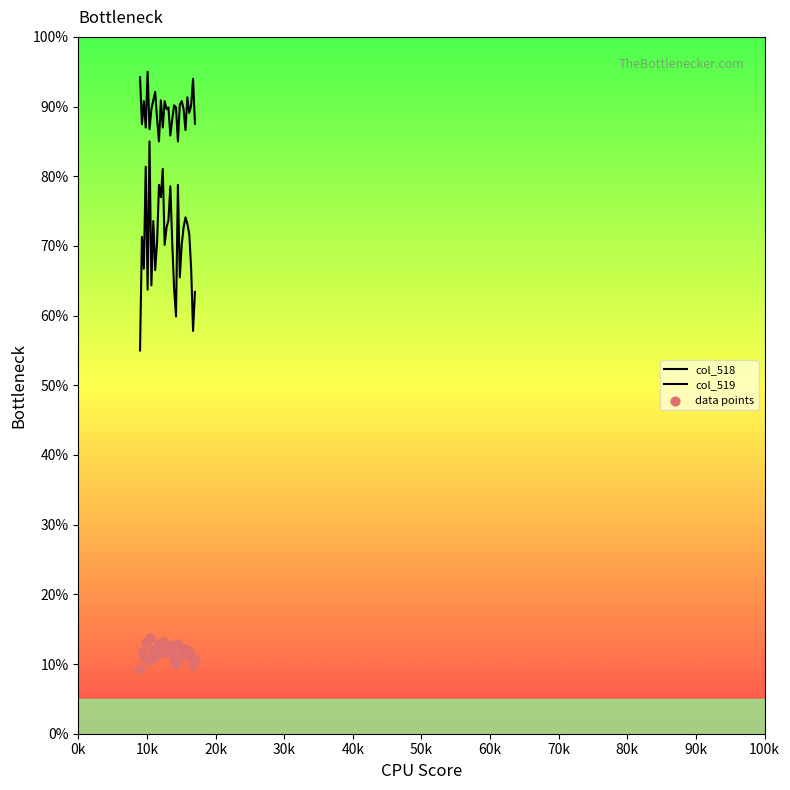

Which series has the largest Y range (max minus min)?

col_518